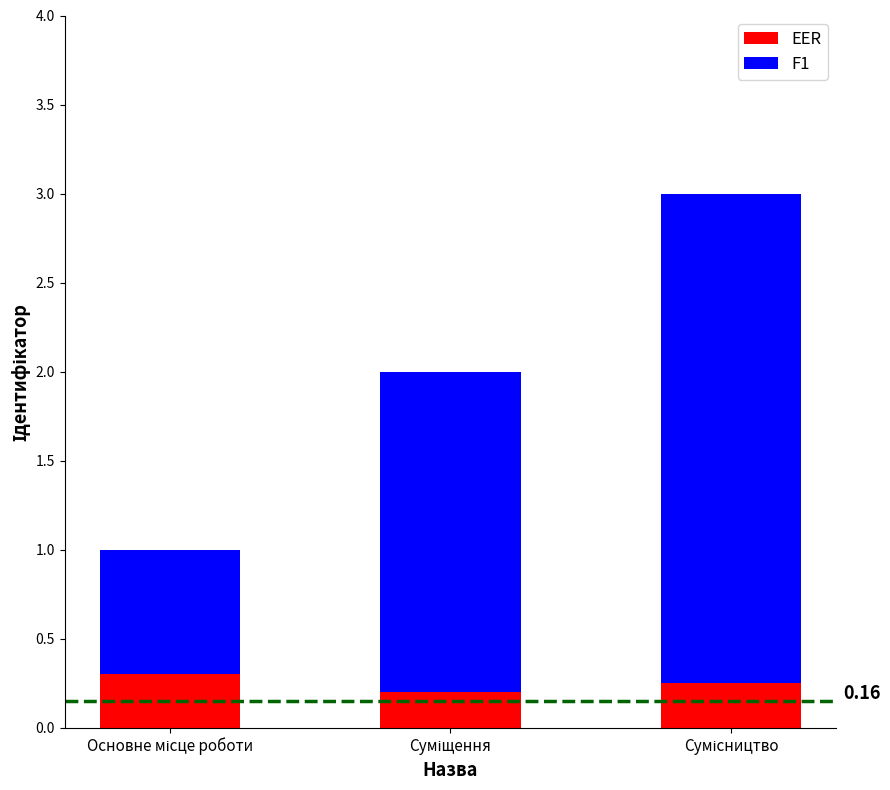

What is the average value of the EER series?

0.2